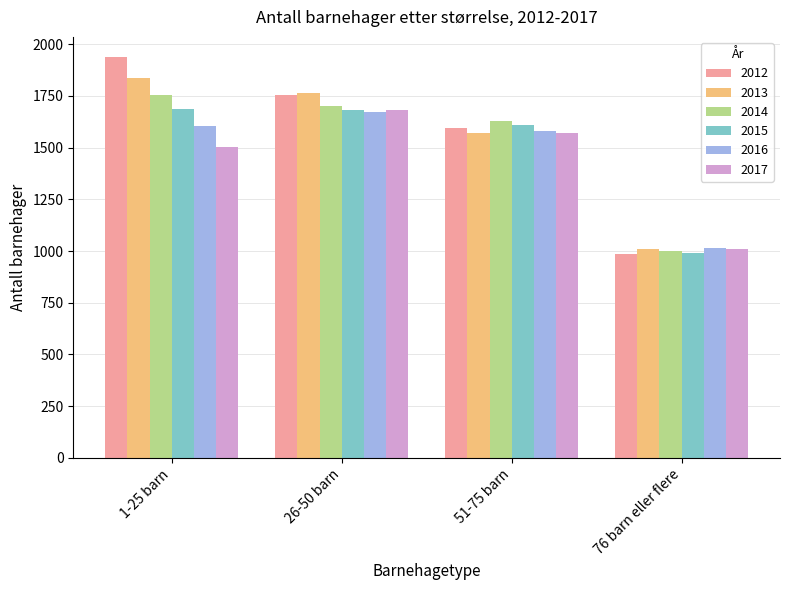

Which series has the largest range (max minus min)?

2012